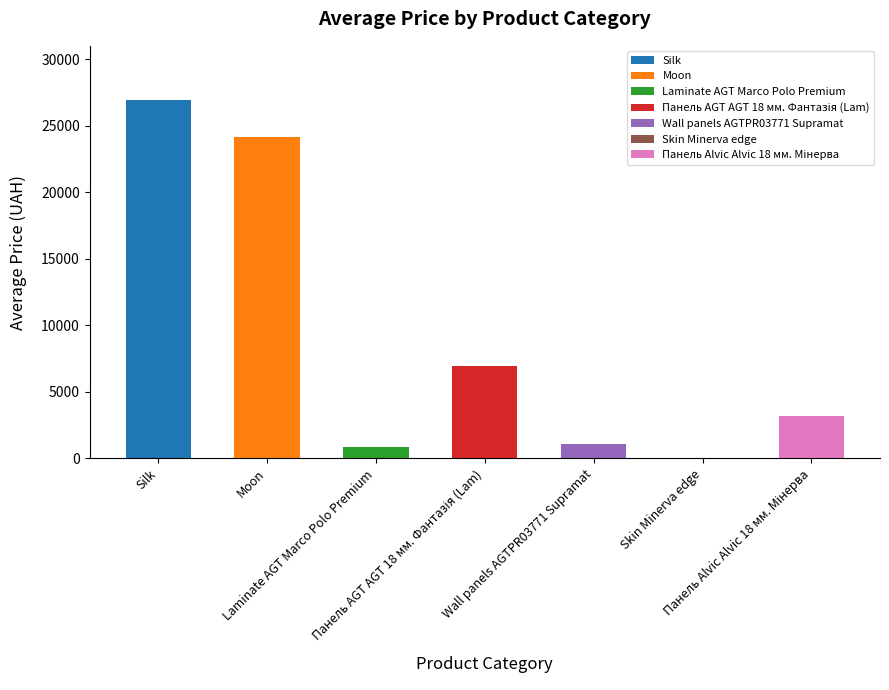

How many values exceed 3157?

4